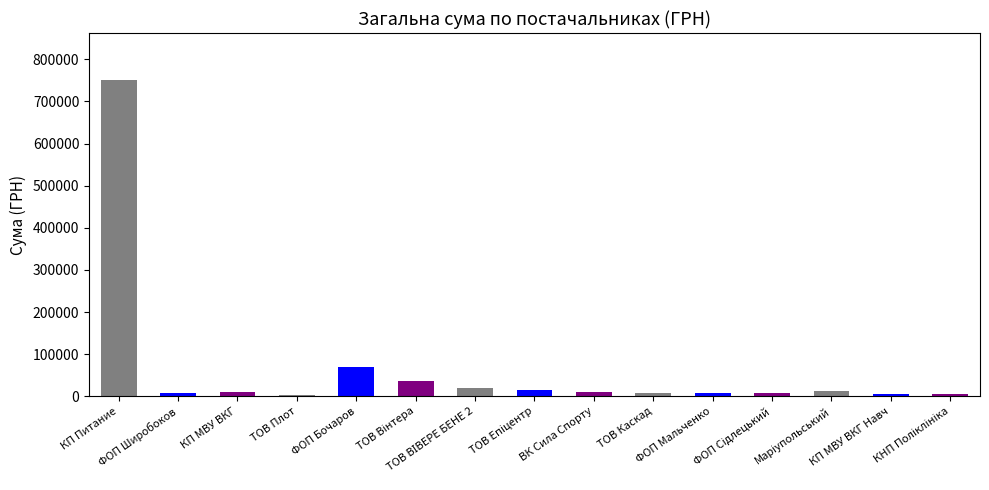

How many data points does each series have?

15